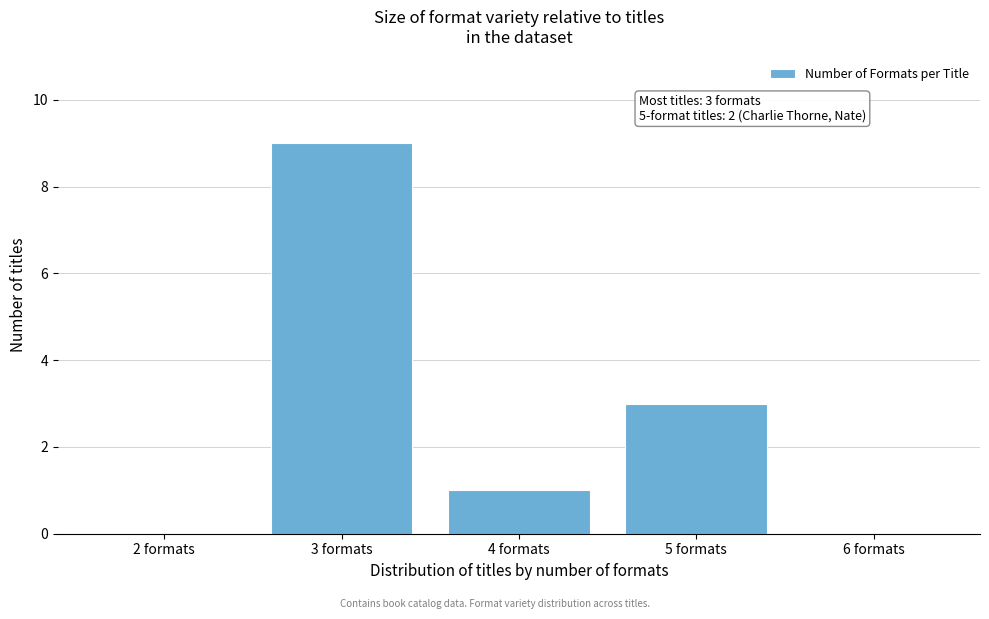

Reading left to right, extract all data points from this chart.

2 formats=0	3 formats=9	4 formats=1	5 formats=3	6 formats=0